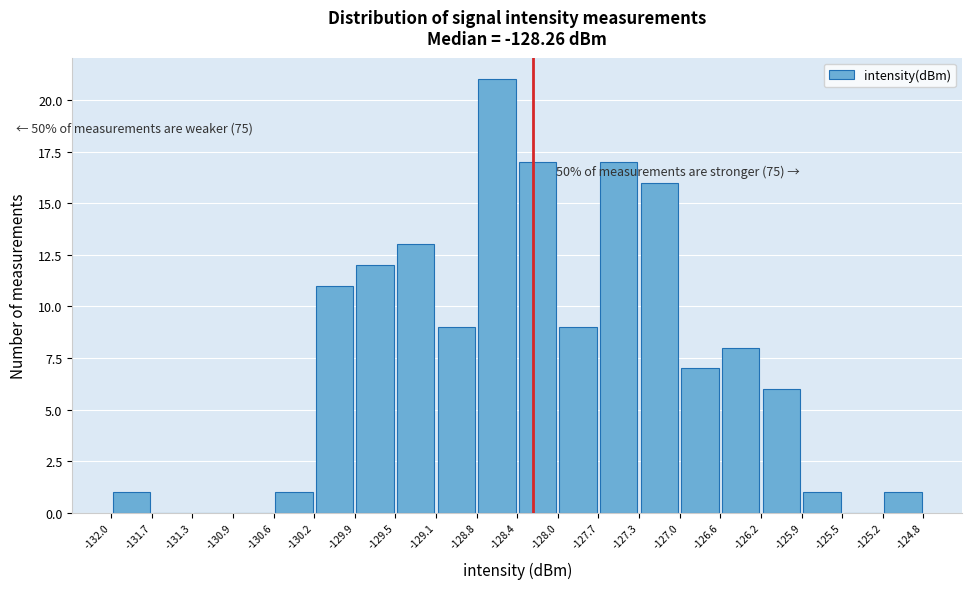

Which range on the x-axis has the tallest bar?

-128.8 to -128.4